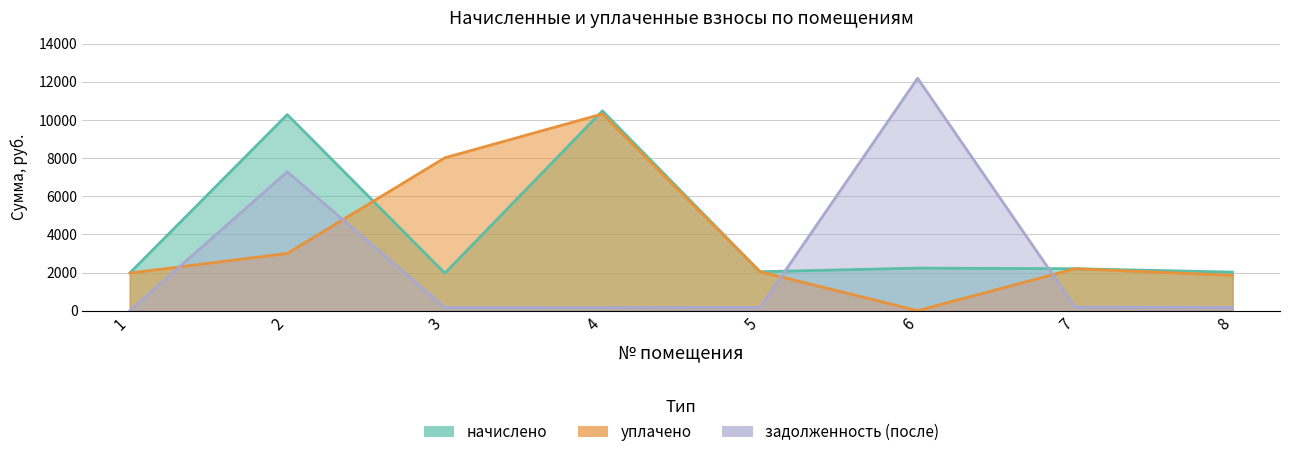

After their last crossing, which series has the higher values: уплачено or задолженность (после)?

уплачено